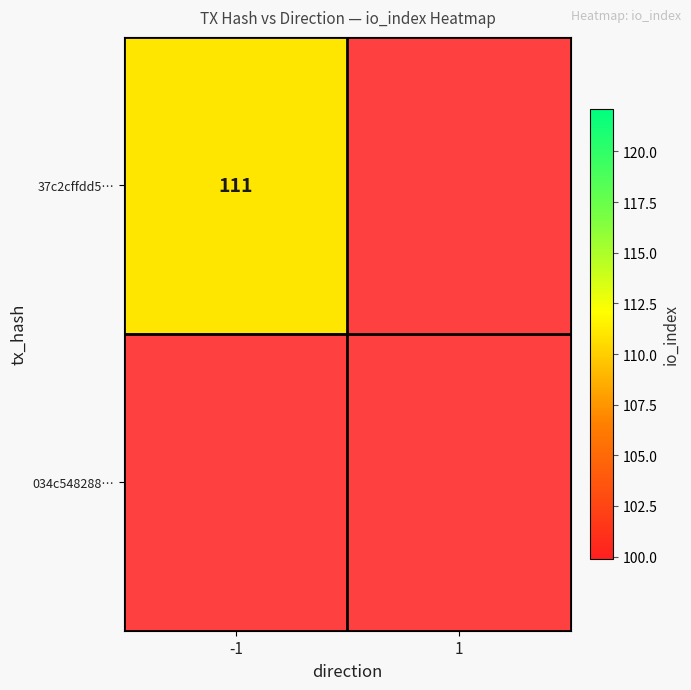

Count the number of categories in the chart.

2